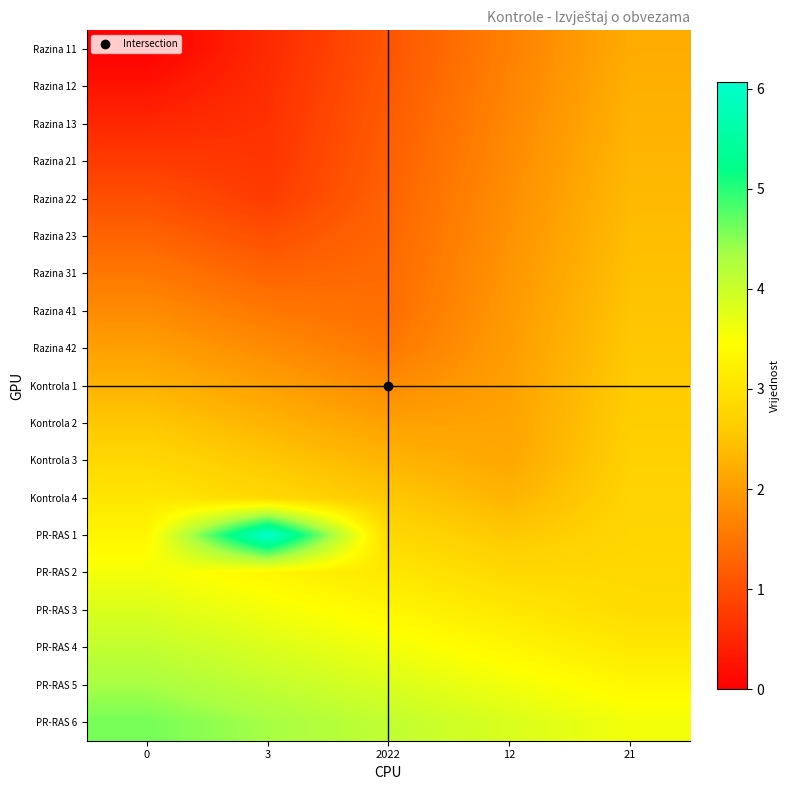

What is the total value across all series at 12?

44.3